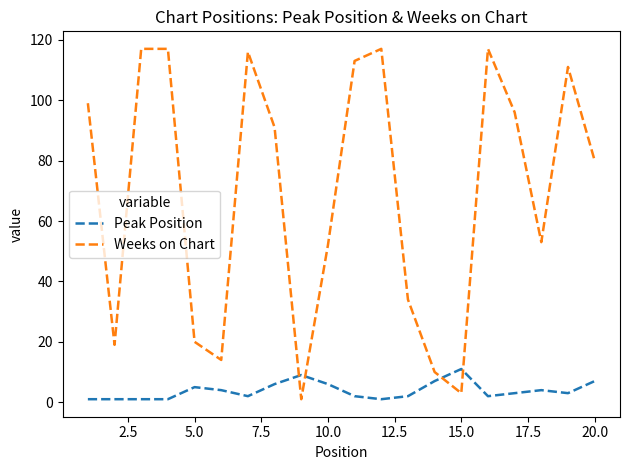

Rank the series by their average value, from highest to lowest.

Weeks on Chart, Peak Position